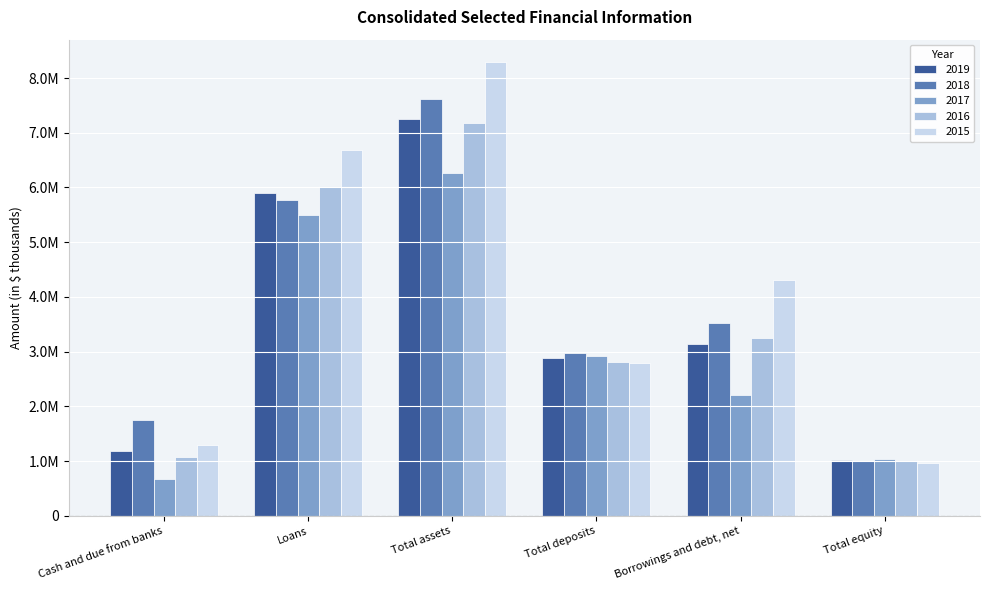

What are all the series names shown in the legend?

2019, 2018, 2017, 2016, 2015